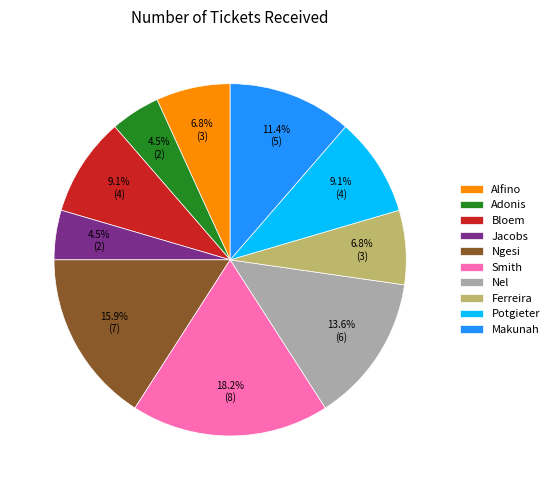

What is the ratio of the value at Smith to the value at Jacobs?

4.0